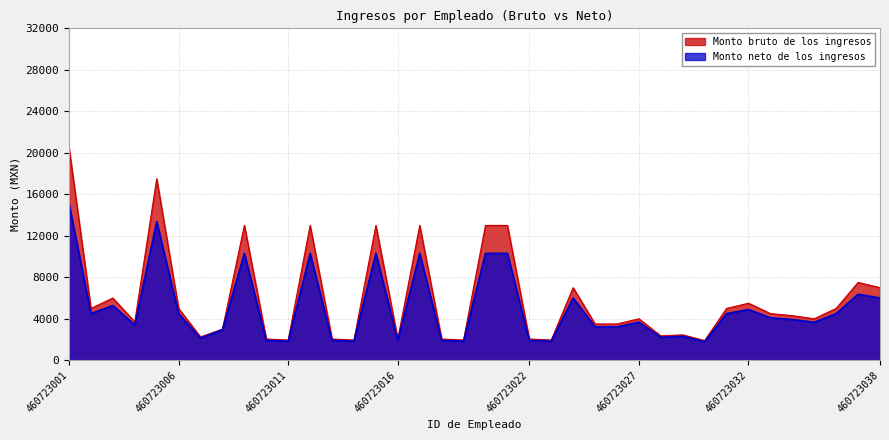

What are all the series names shown in the legend?

Monto bruto de los ingresos, Monto neto de los ingresos